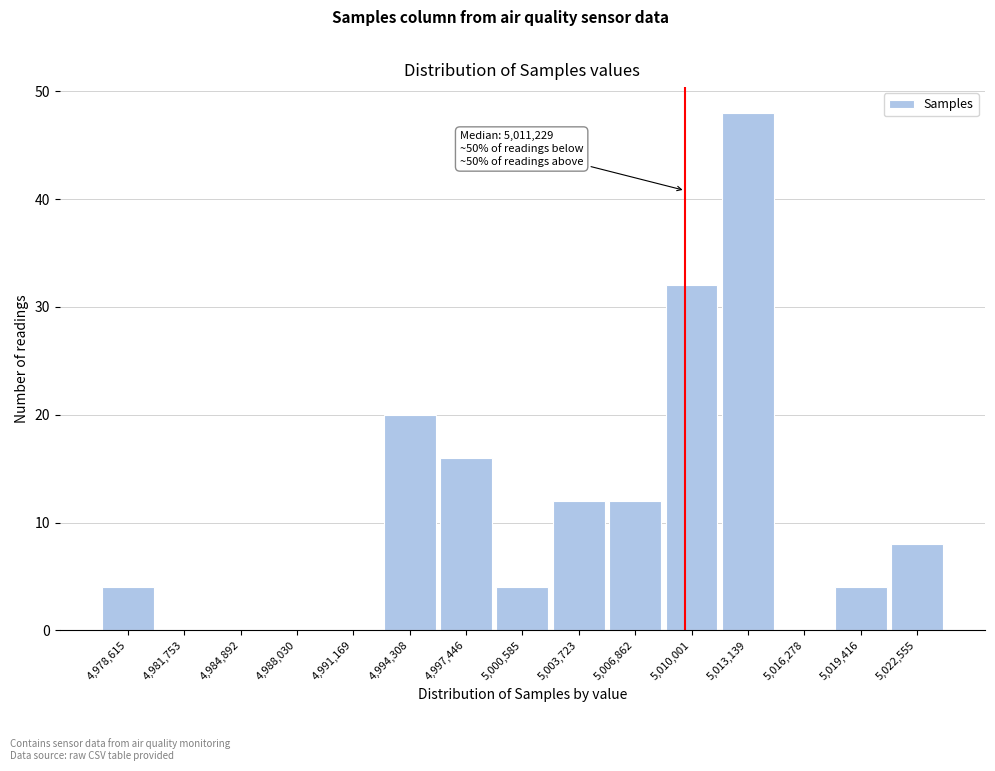

Reading left to right, what are all the values shown in this chart?

4,978,615=4	4,981,753=0	4,984,892=0	4,988,030=0	4,991,169=0	4,994,308=20	4,997,446=16	5,000,585=4	5,003,723=12	5,006,862=12	5,010,001=32	5,013,139=48	5,016,278=0	5,019,416=4	5,022,555=8